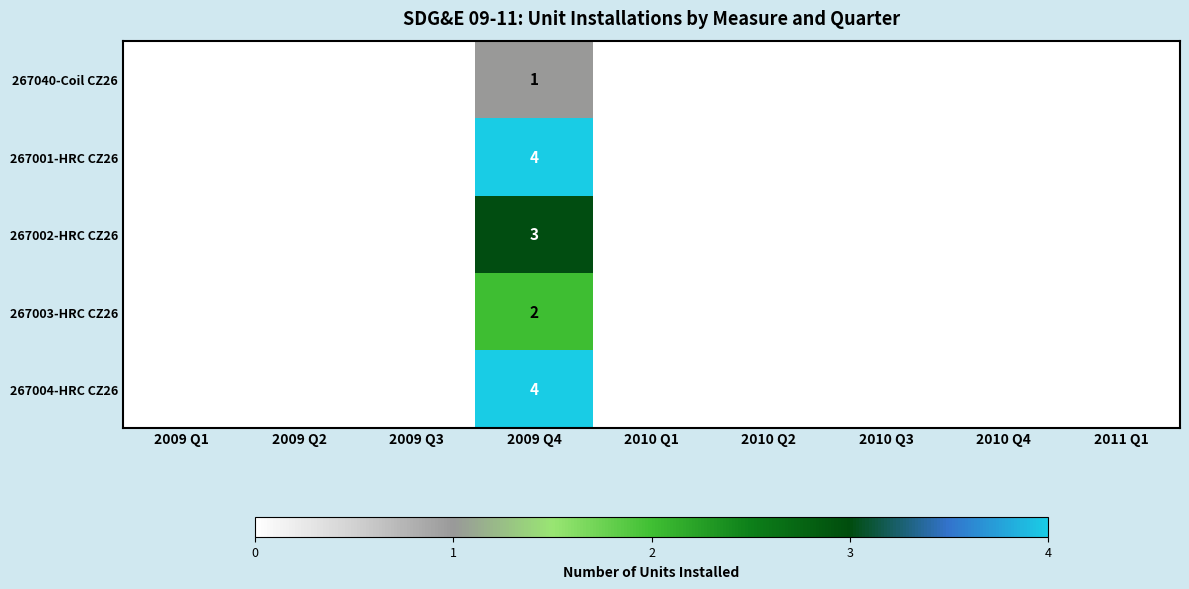

At which label does 267003-HRC CZ26 reach its minimum?

2009 Q1